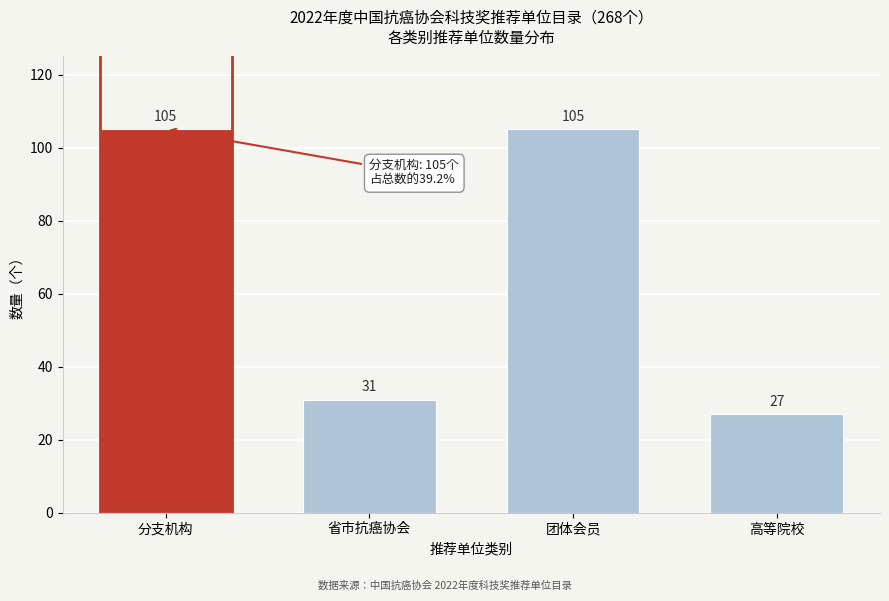

Reading left to right, extract all data points from this chart.

分支机构=105	省市抗癌协会=31	团体会员=105	高等院校=27